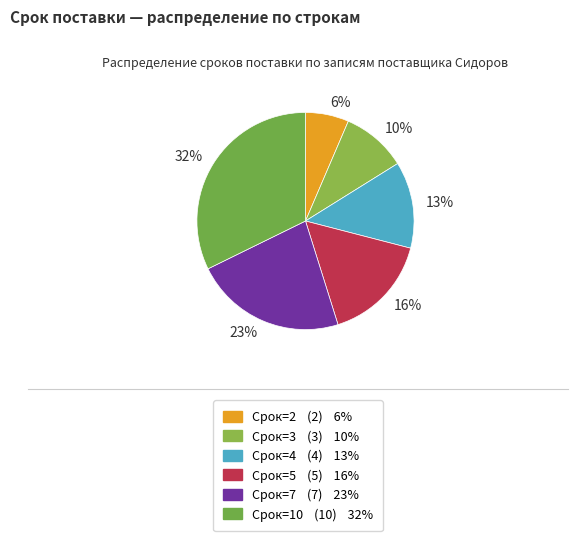

Does 32% represent more than half of the total?

No